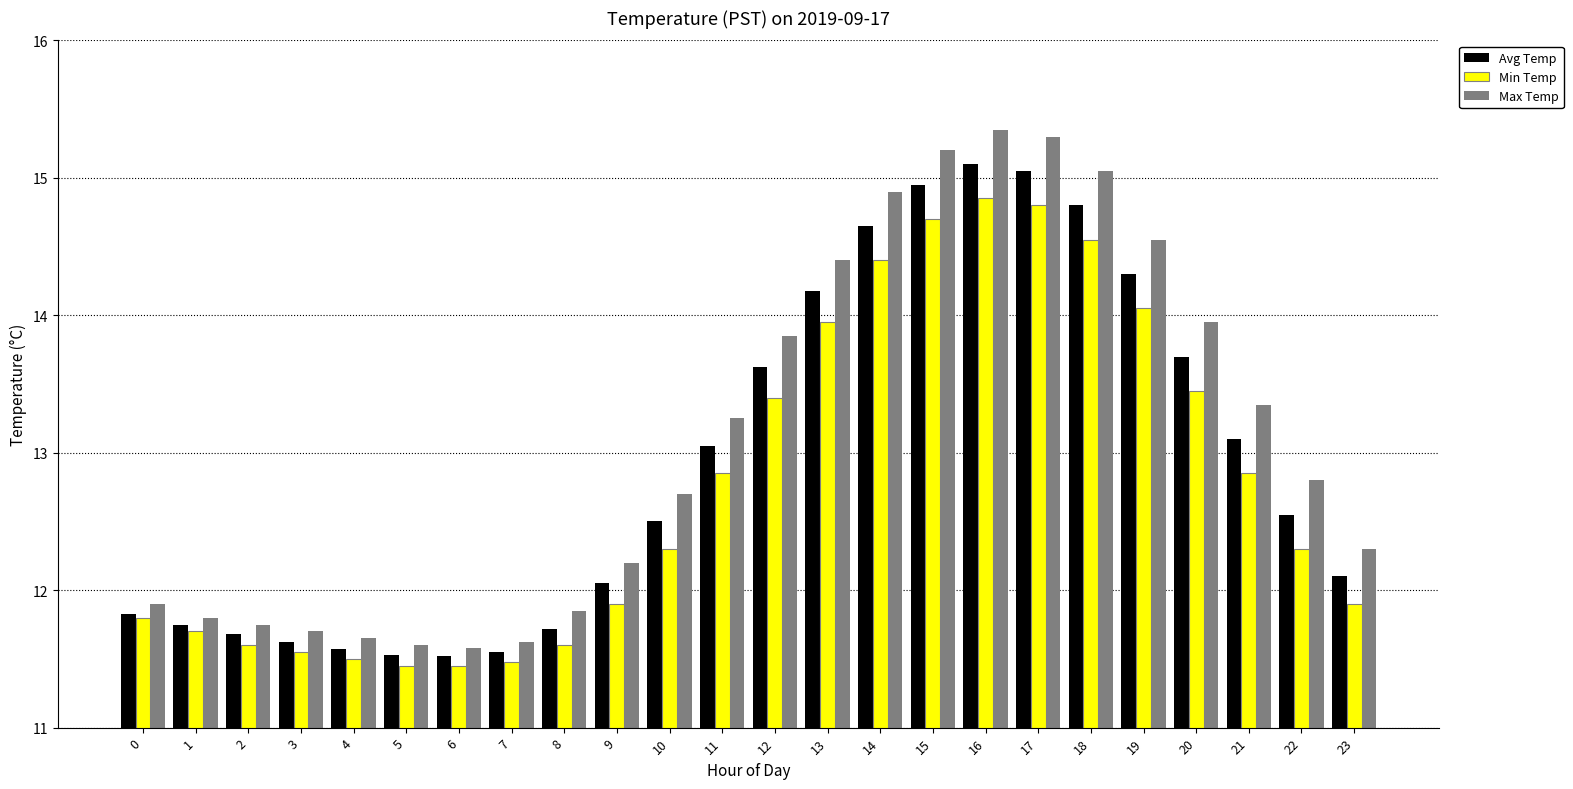

What is the sum of all Min Temp values?

306.4